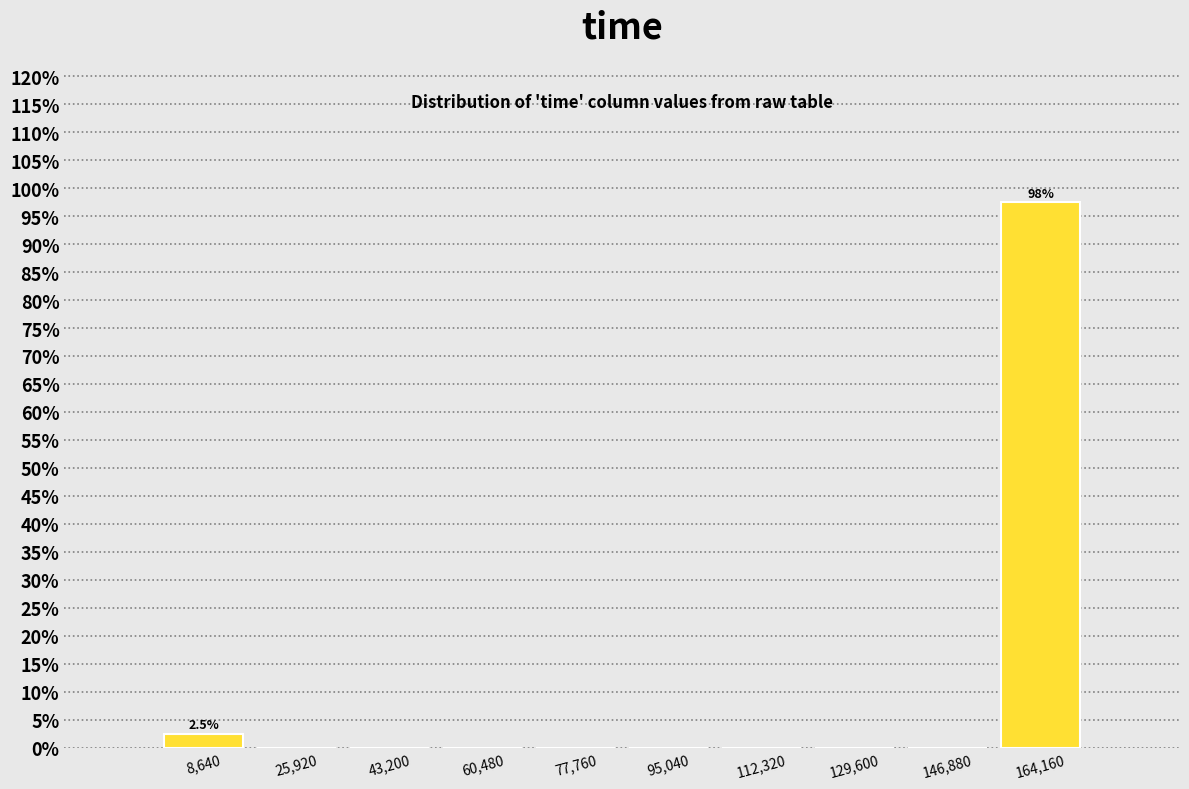

Which range on the x-axis has the tallest bar?

156000 to 172000